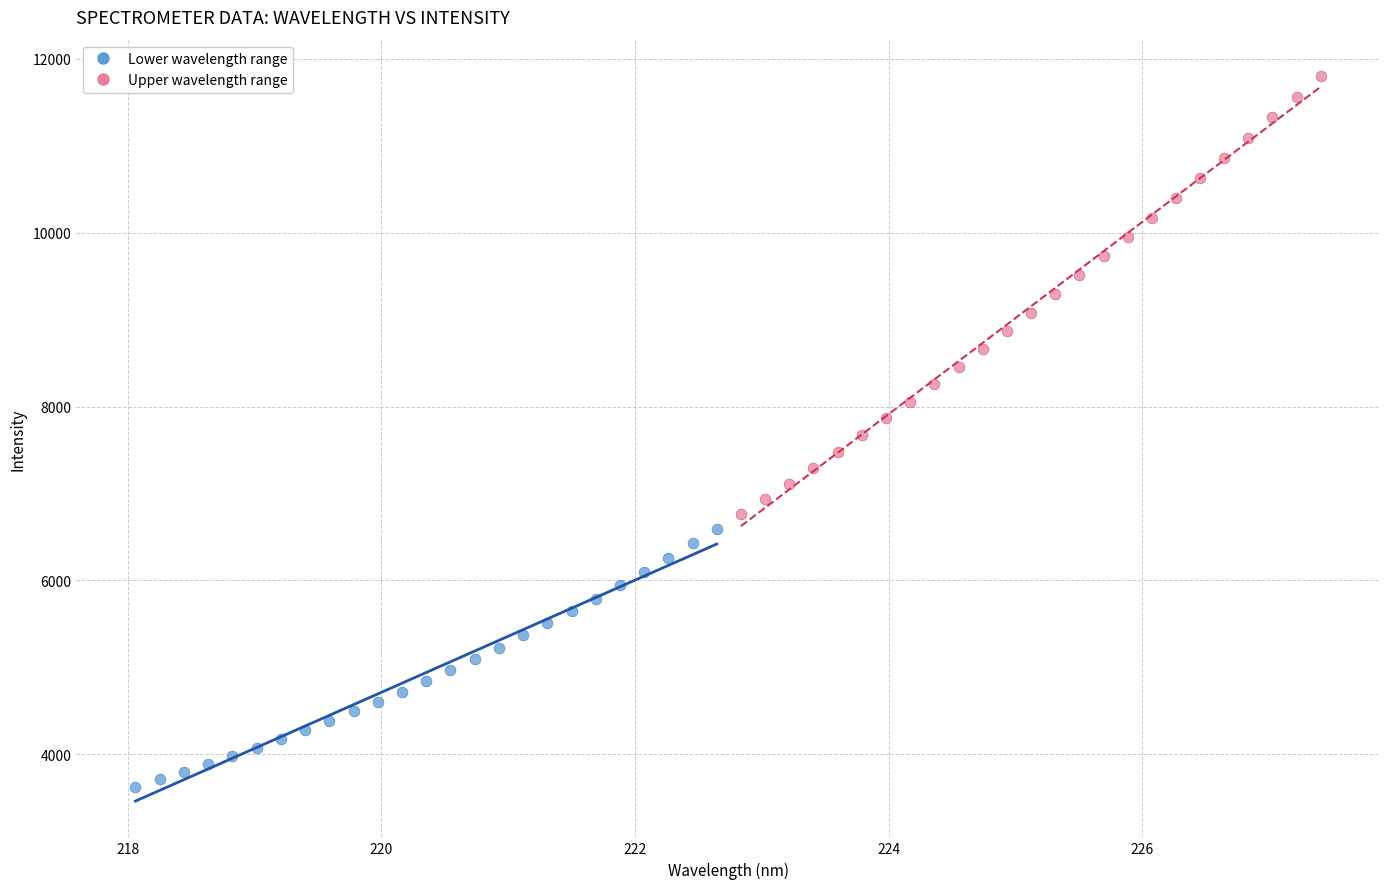

Which series reaches the minimum Y coordinate?

Lower wavelength range